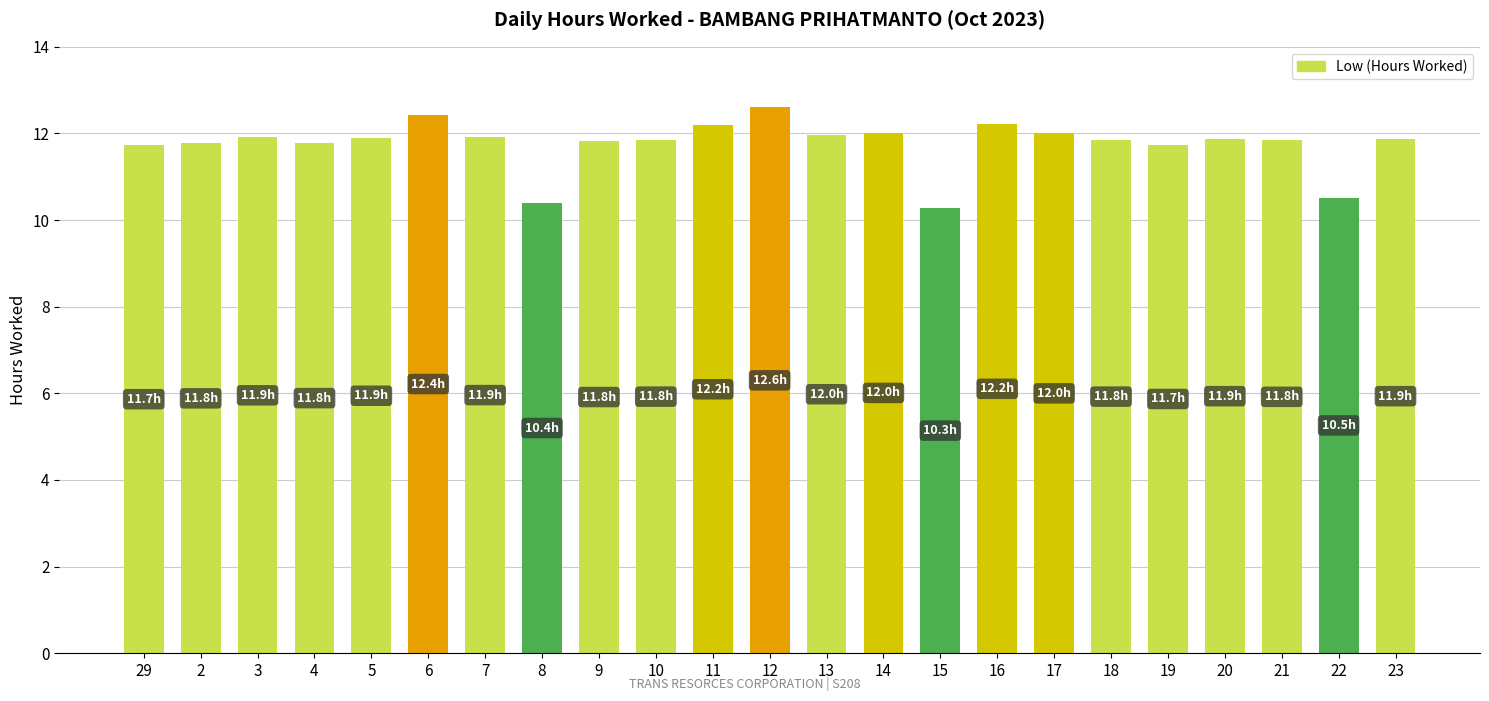

Which category has the highest value across all series?

12